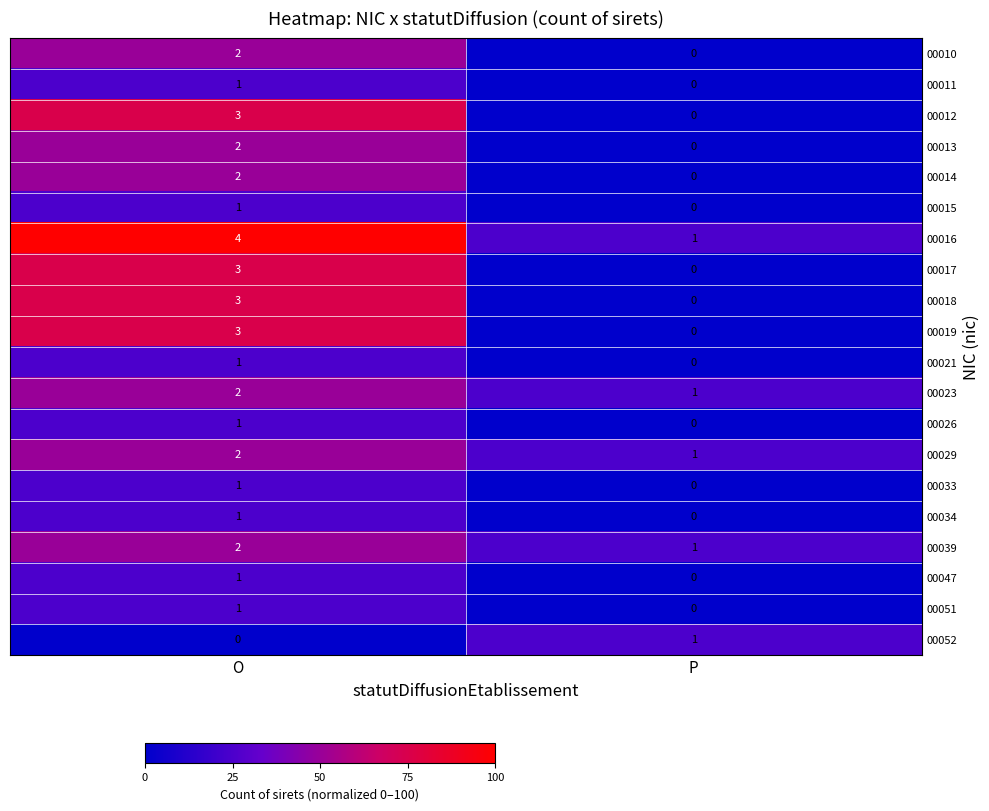

How many data points does each series have?

2